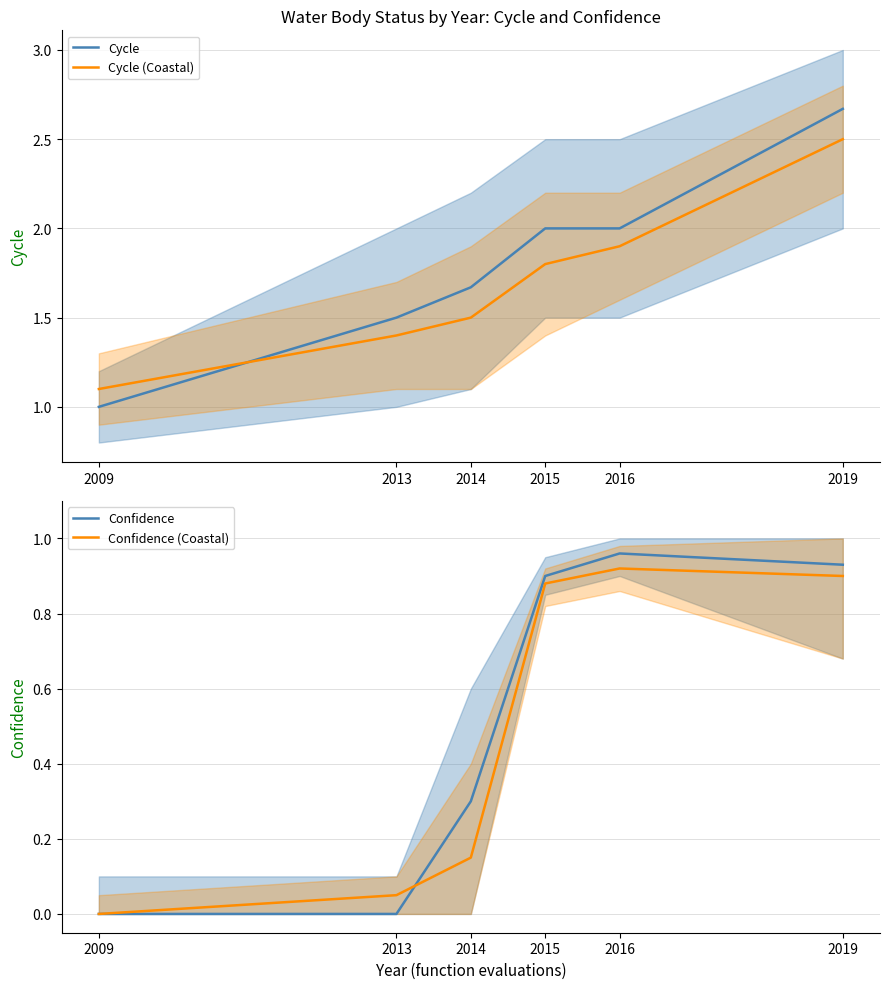

How many values in the Cycle series are below 2?

3